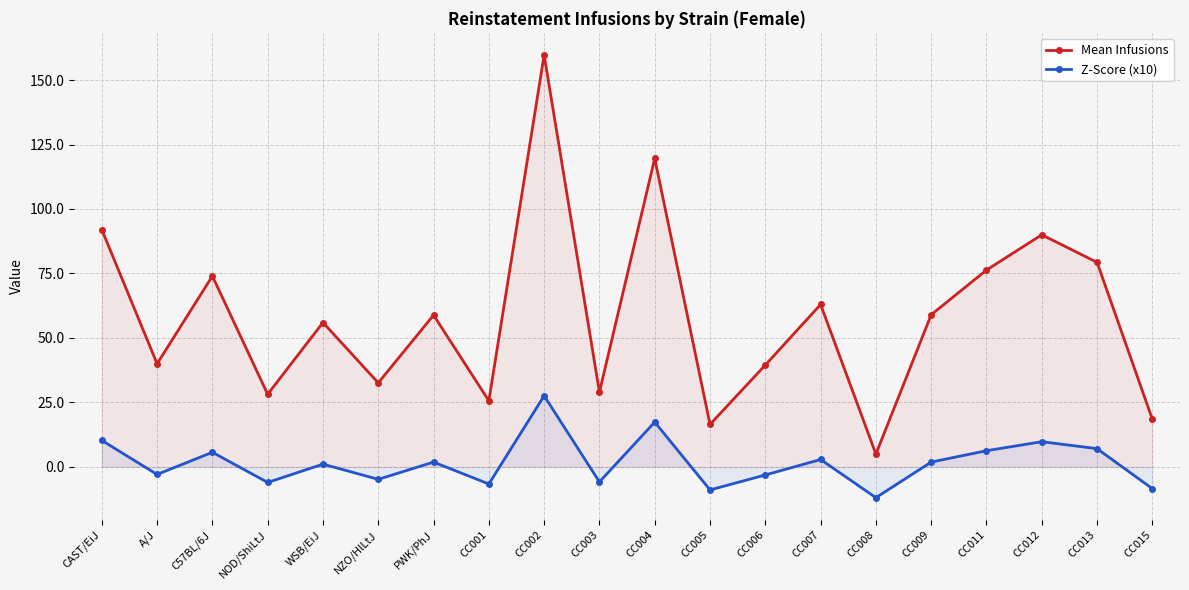

True or false: Z-Score (x10) and Mean Infusions cross at least once.

False